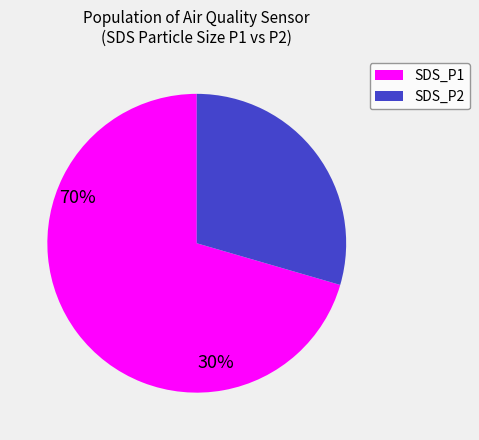

Between SDS_P1 and SDS_P2, which is larger?

SDS_P1